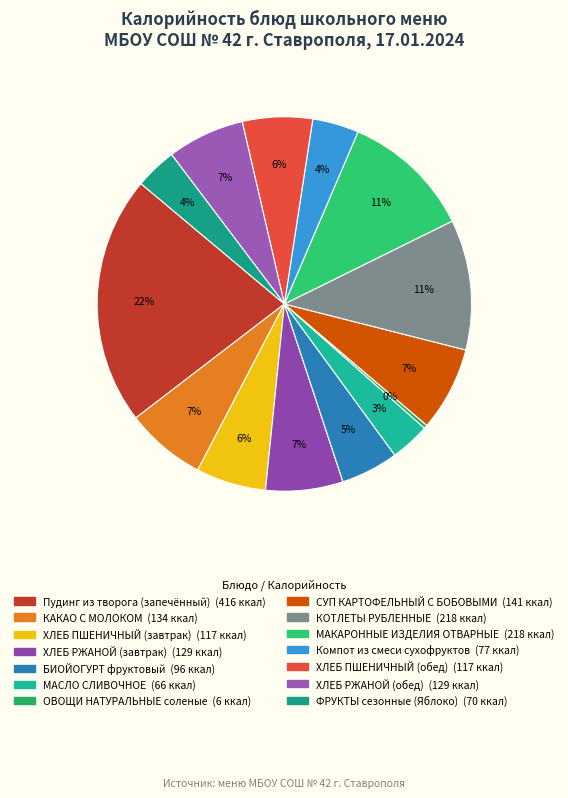

To the nearest percent, what is the difference between the Компот из смеси сухофруктов and СУП КАРТОФЕЛЬНЫЙ С БОБОВЫМИ slice percentages?

3%